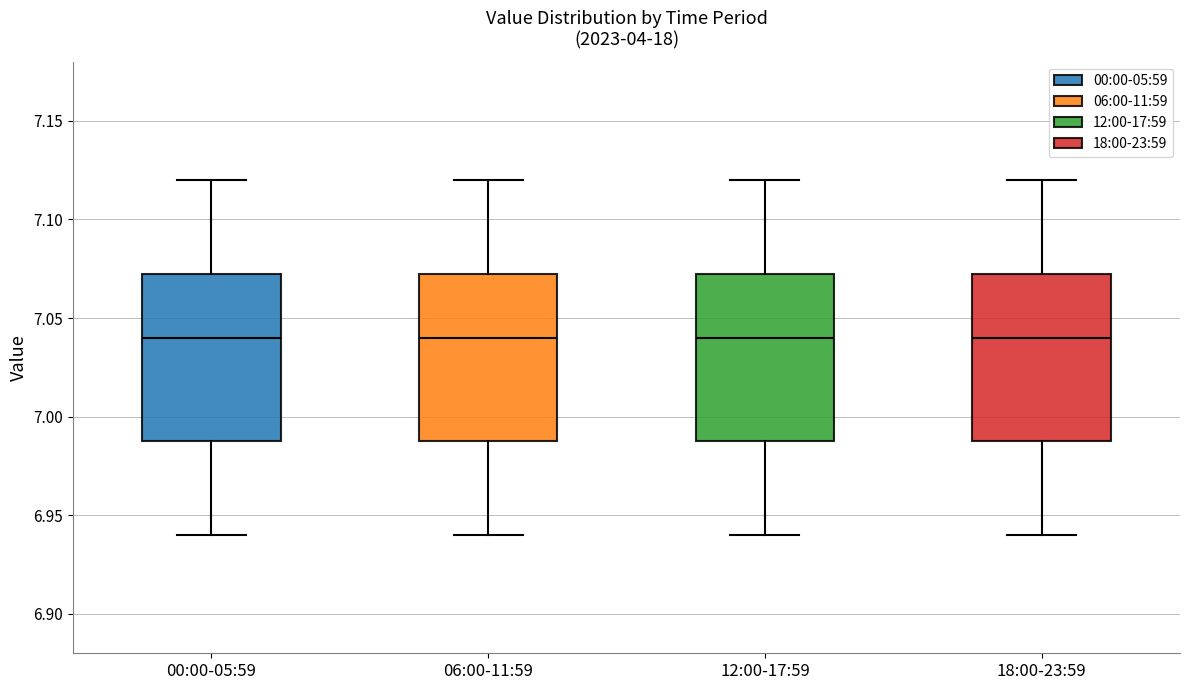

Where does the median line of the box for 18:00-23:59 sit on the y-axis? The values are not printed on the chart, so give them approximately, as read against the axis.

7.040